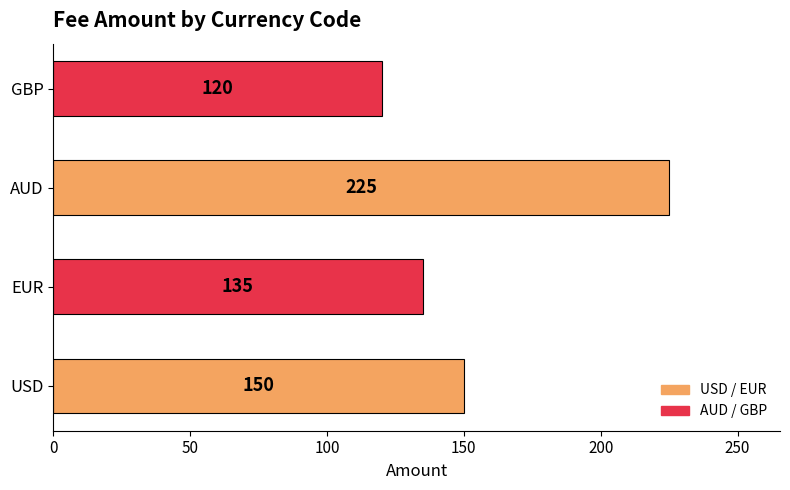

Reading bottom to top, transcribe all the data shown in this chart.

USD=150	EUR=135	AUD=225	GBP=120